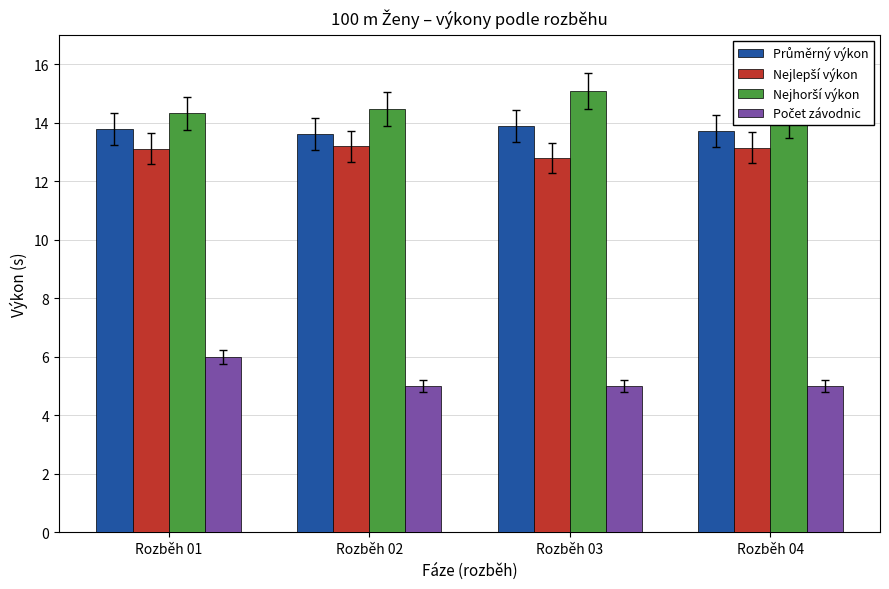

How many bars are there in total?

16